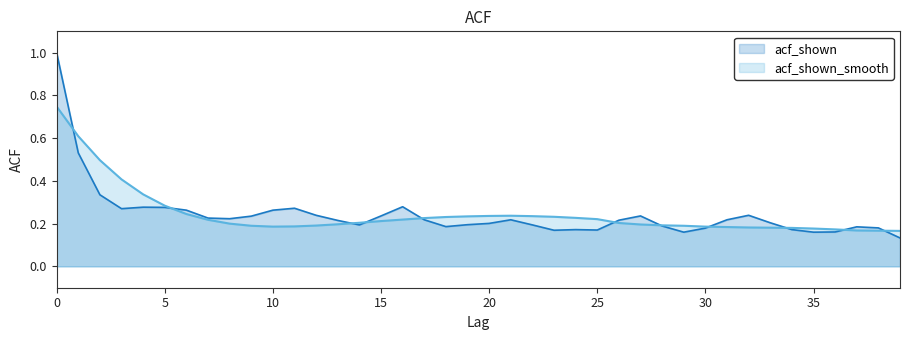

At 12, list the series in order from smallest to largest.

acf_shown_smooth, acf_shown